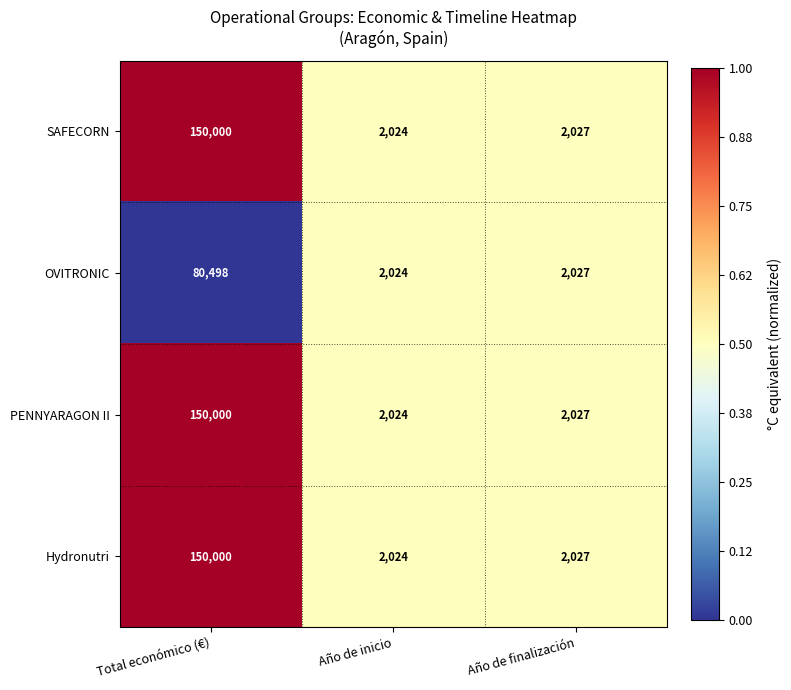

Which category has the lowest value across all series?

Año de inicio